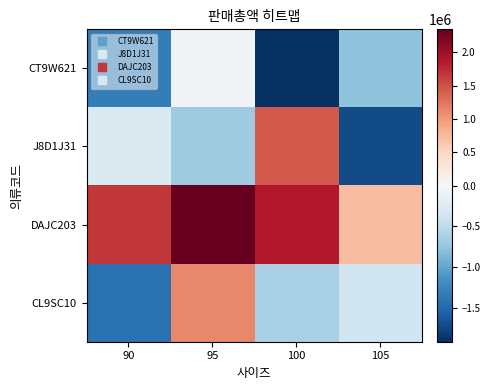

Reading left to right, transcribe all the data shown in this chart.

CT9W621: 90=-1322101.2	95=-59851.2	100=-1916101.2	105=-777601.2
J8D1J31: 90=-282311.2	95=-675891.2	100=1435128.8	105=-1713511.2
DAJC203: 90=1662548.8	95=2343348.8	100=1875298.8	105=726448.8
CL9SC10: 90=-1432651.2	95=1128148.8	100=-614251.2	105=-376651.2